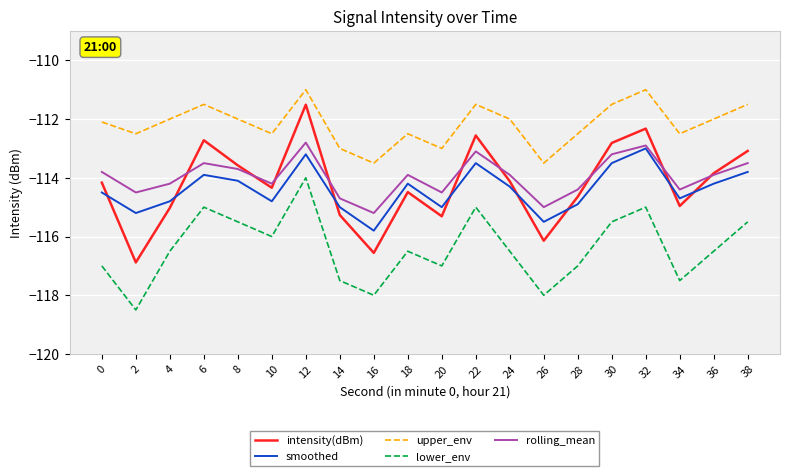

What is the difference between the highest and lowest values at 2?

6.0